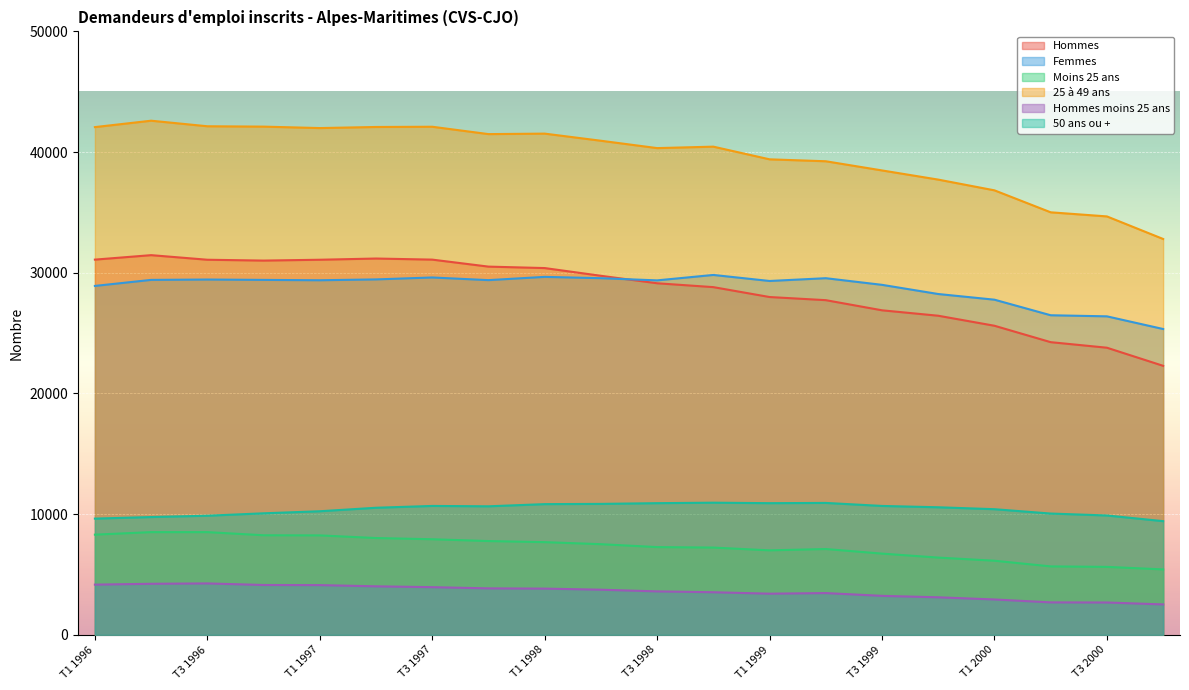

Where is Hommes moins 25 ans nearest to the value 3390?

T1 1999